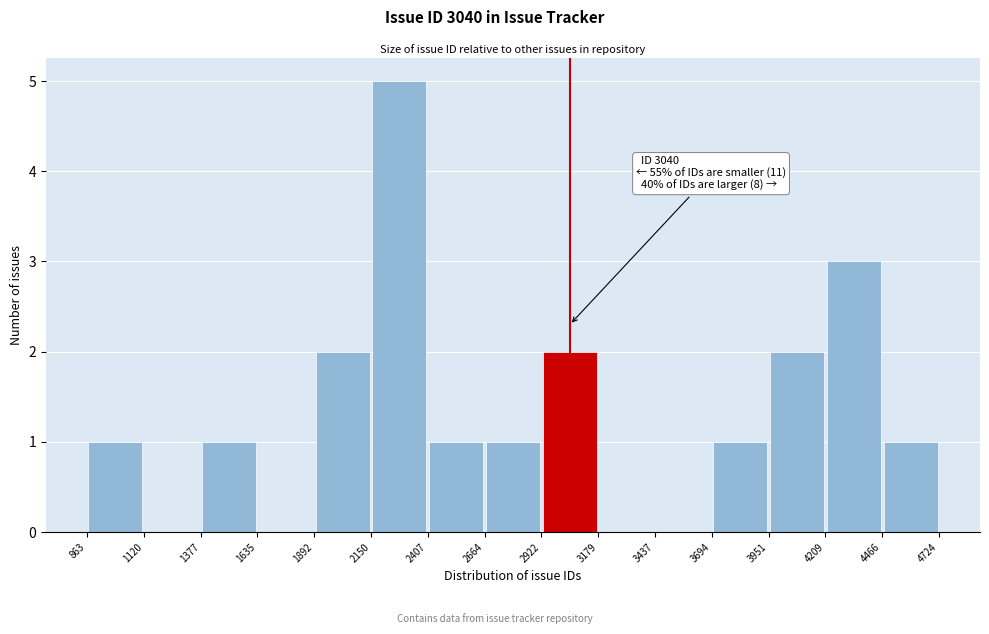

Which range on the x-axis has the tallest bar?

2150 to 2407